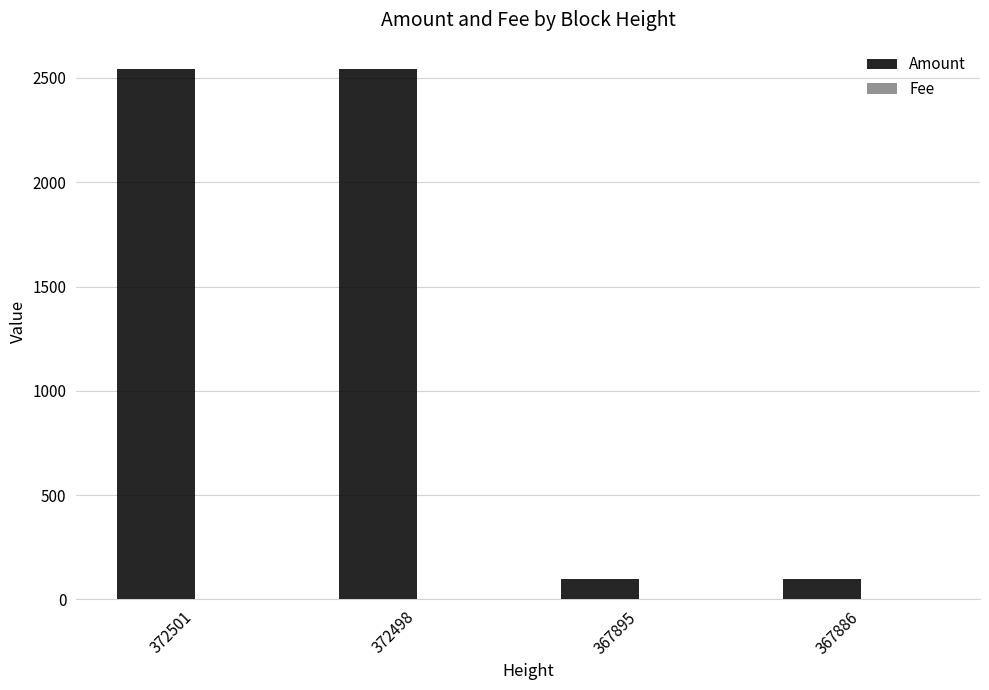

What is the highest value of the Amount series?

2542